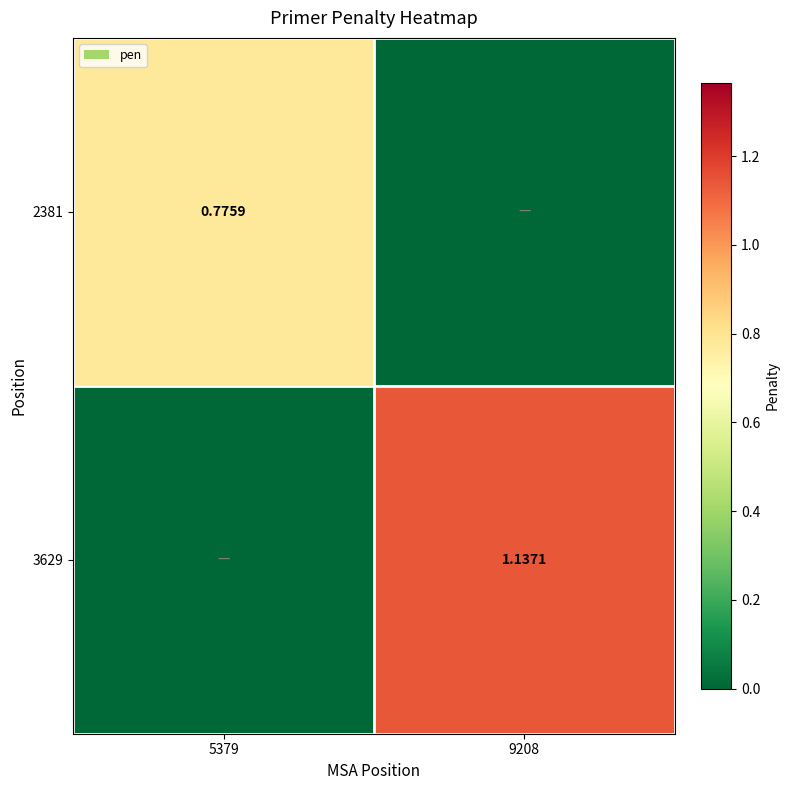

Rank the series at 5379 from lowest to highest value.

3629, 2381